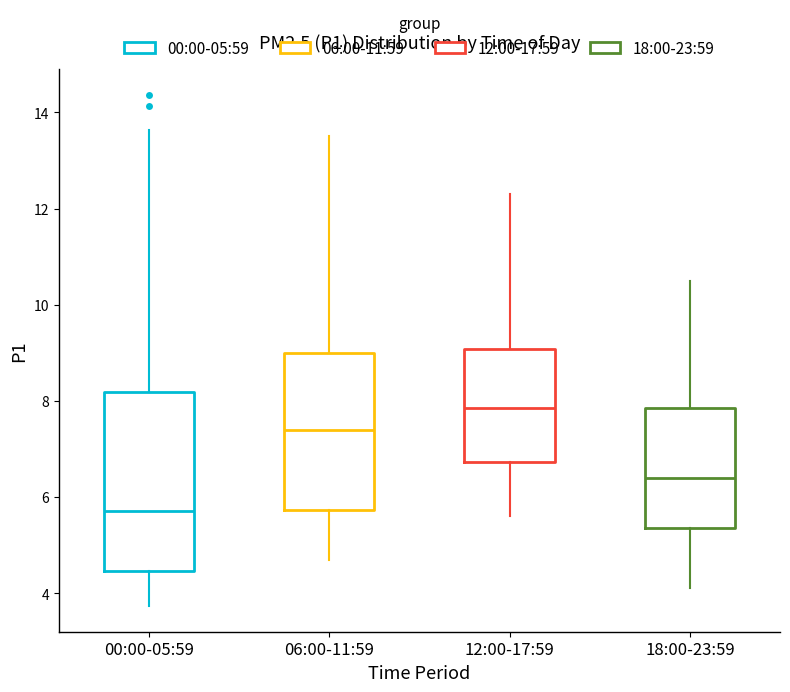

Where is the upper edge of the box for 00:00-05:59 on the y-axis? The values are not printed on the chart, so give them approximately, as read against the axis.

8.2